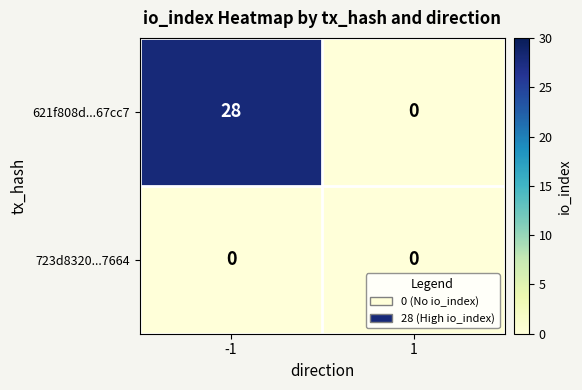

What is the greatest value displayed?

28